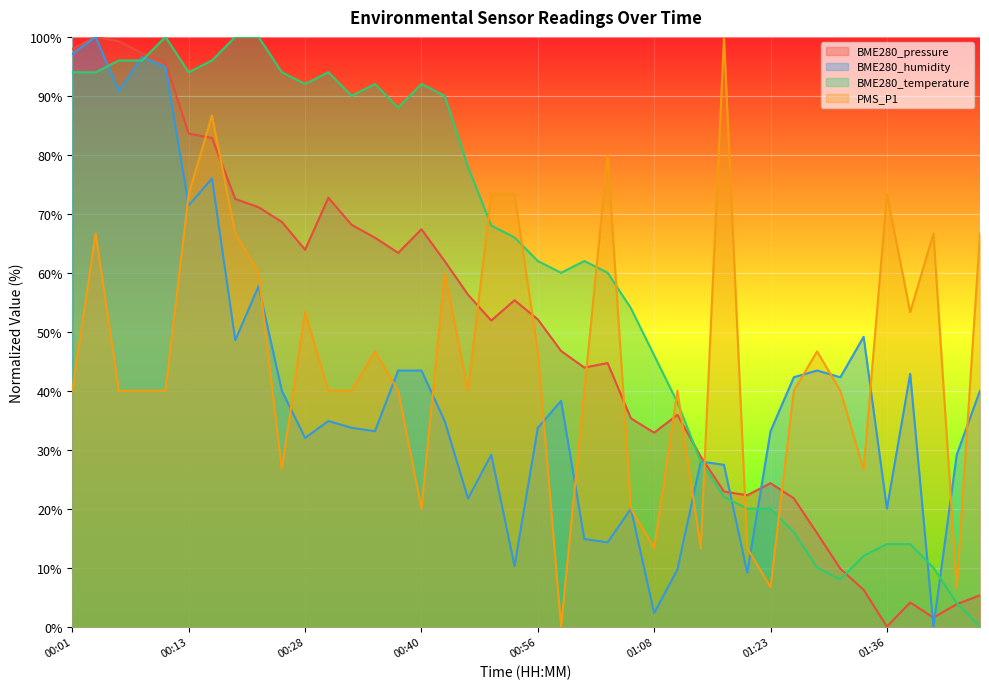

At which category does BME280_temperature reach its first local valley?

00:13